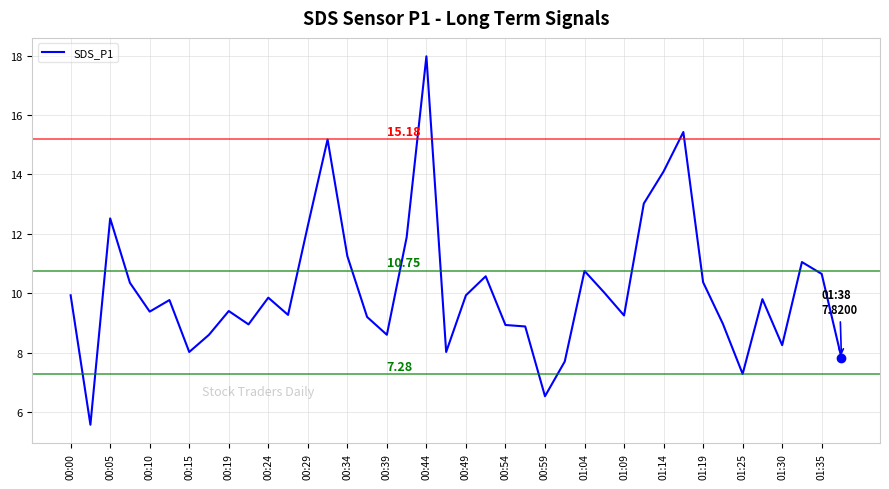

What is the difference between the maximum and minimum values?

12.4